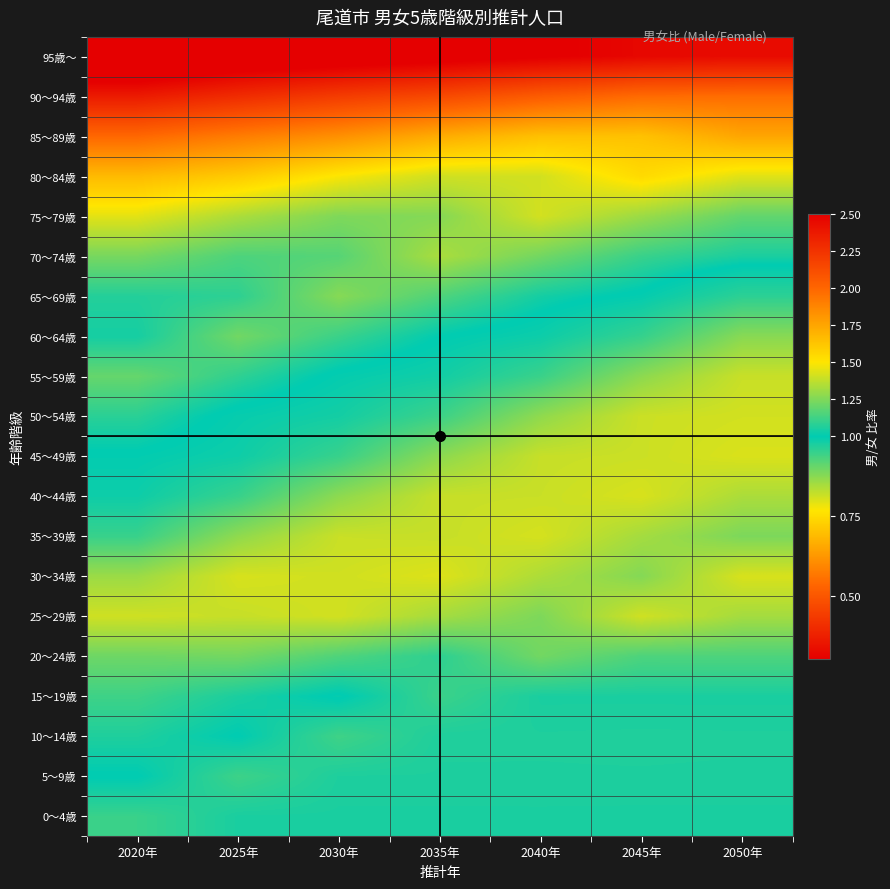

Which label corresponds to the smallest value in the chart?

2020年